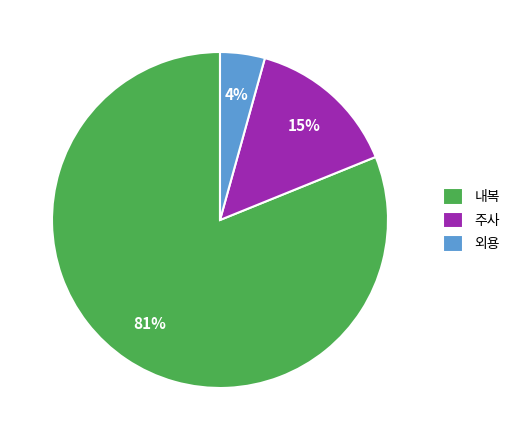

Is there any slice that represents more than half of the pie?

Yes